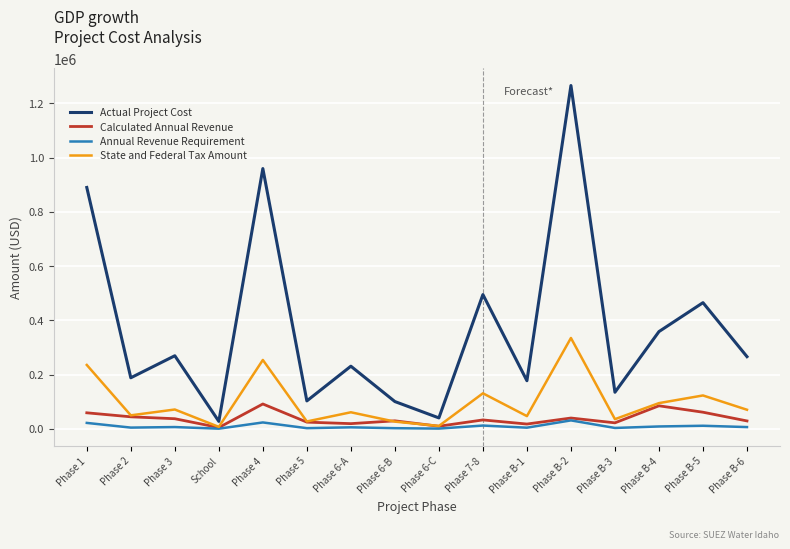

How many lines are shown in the chart?

4